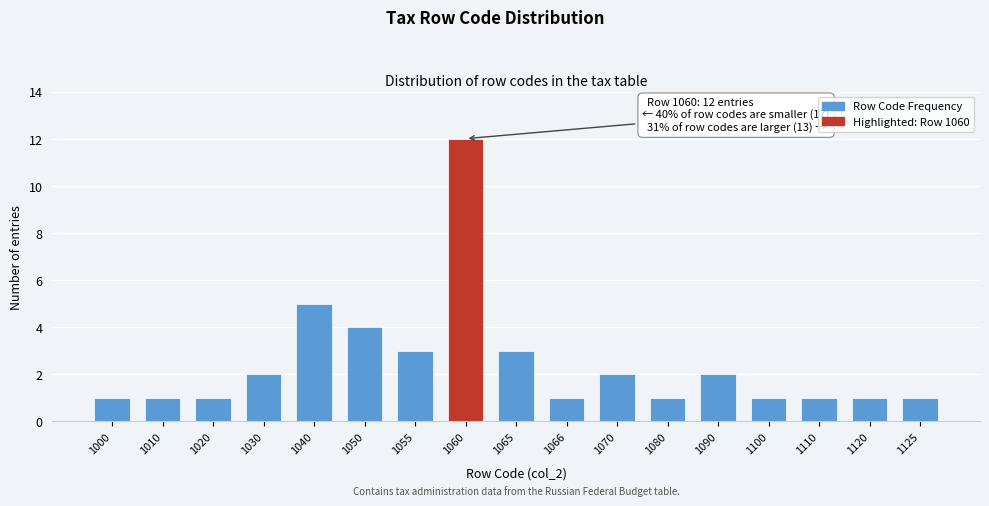

Reading left to right, transcribe all the data shown in this chart.

1	1	1	2	5	4	3	12	3	1	2	1	2	1	1	1	1